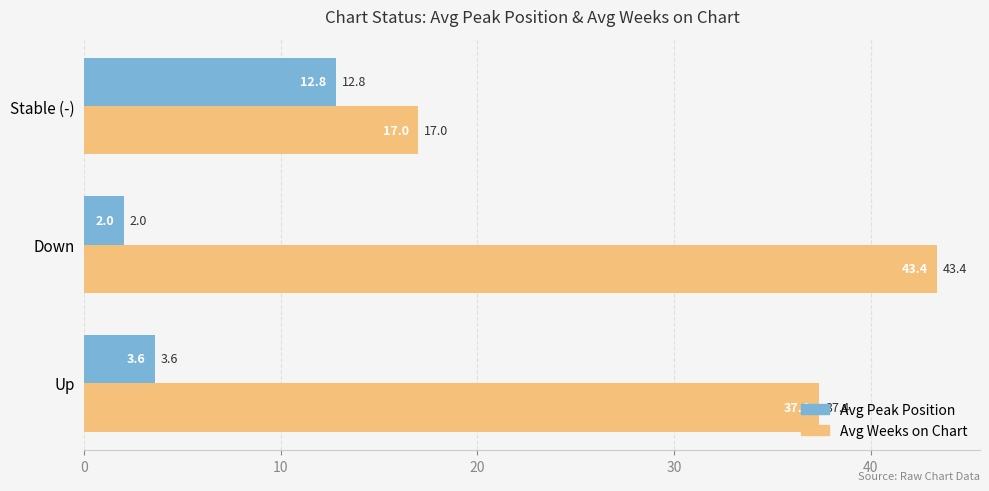

What is the difference between the maximum and minimum values in the Avg Peak Position series?

10.8